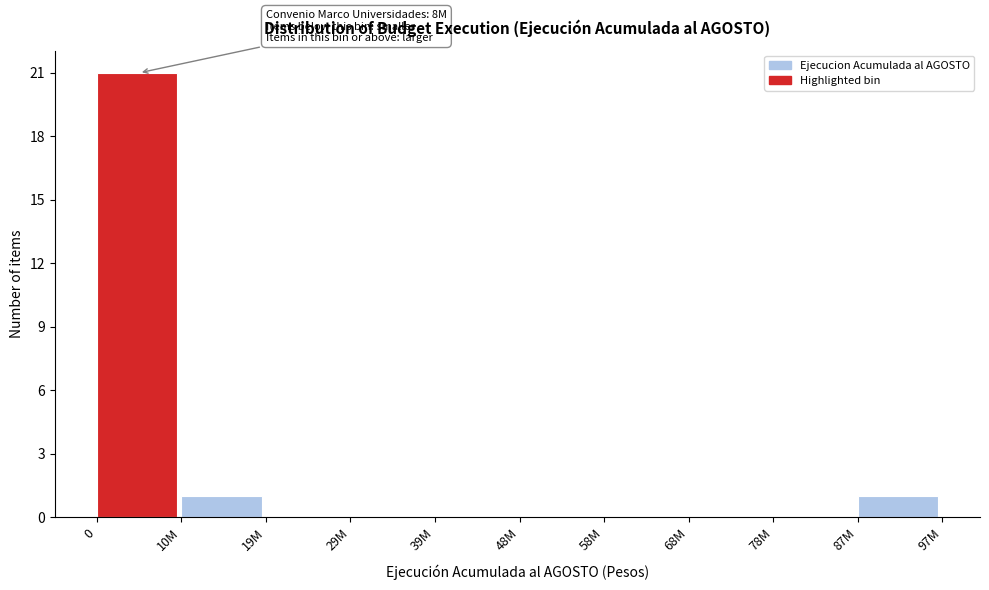

Reading left to right, extract all data points from this chart.

0=21	10M=1	19M=0	29M=0	39M=0	48M=0	58M=0	68M=0	78M=0	87M=1